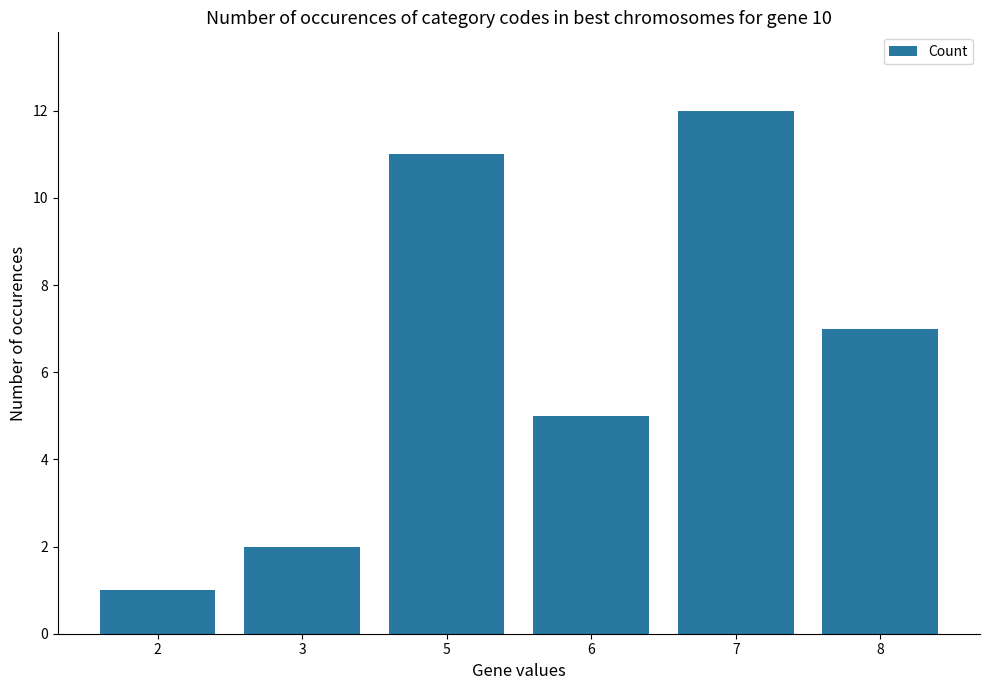

Count the number of categories in the chart.

6